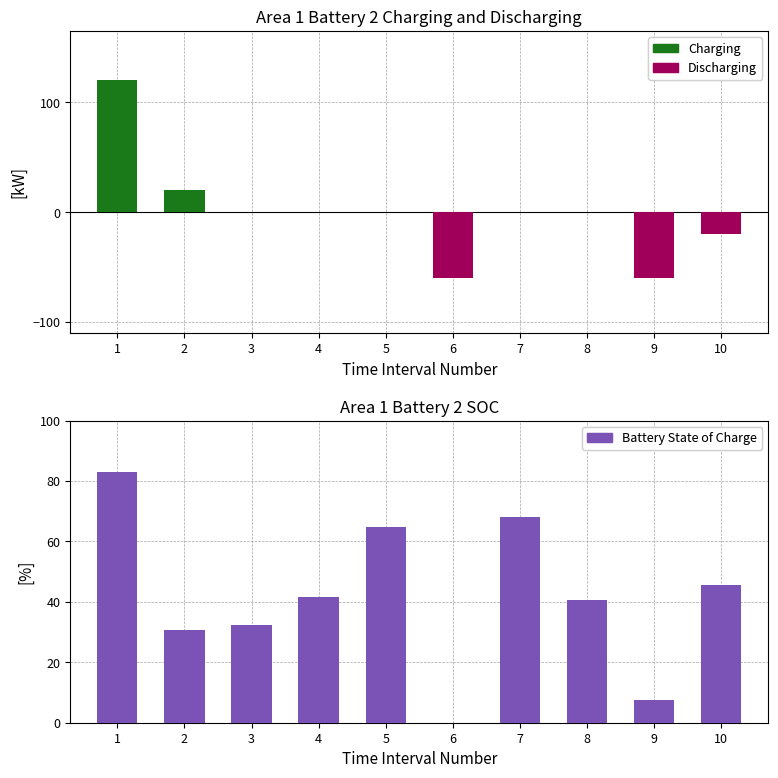

What is the minimum value shown in the chart?

-60.0